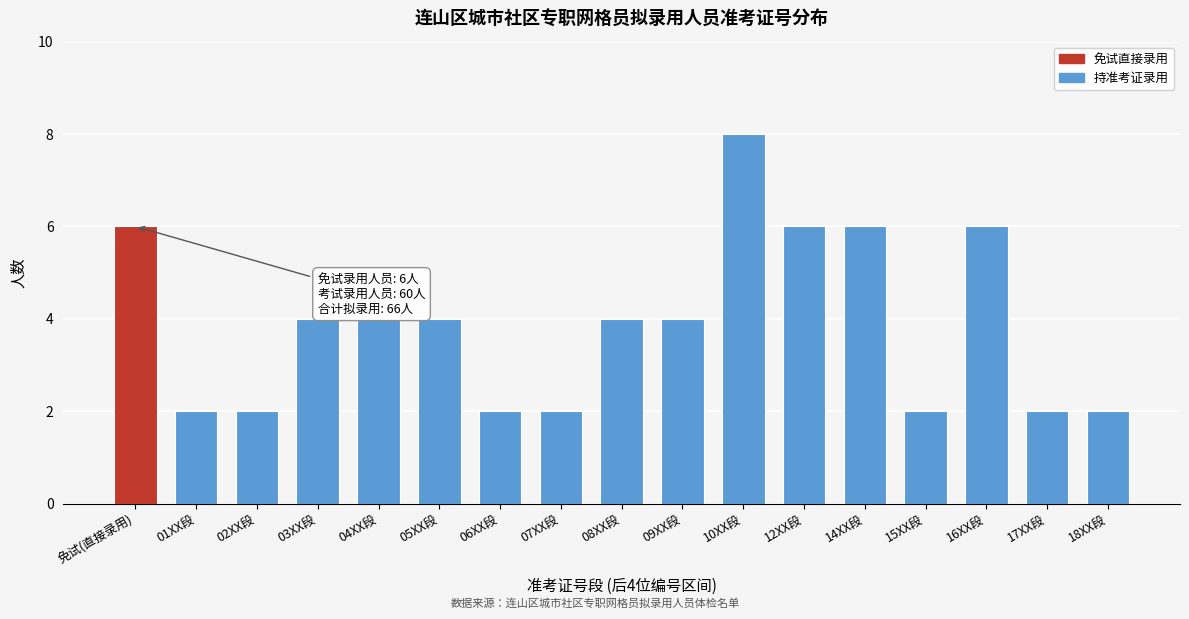

Reading left to right, what are all the values shown in this chart?

免试(直接录用)=6	01XX段=2	02XX段=2	03XX段=4	04XX段=4	05XX段=4	06XX段=2	07XX段=2	08XX段=4	09XX段=4	10XX段=8	12XX段=6	14XX段=6	15XX段=2	16XX段=6	17XX段=2	18XX段=2